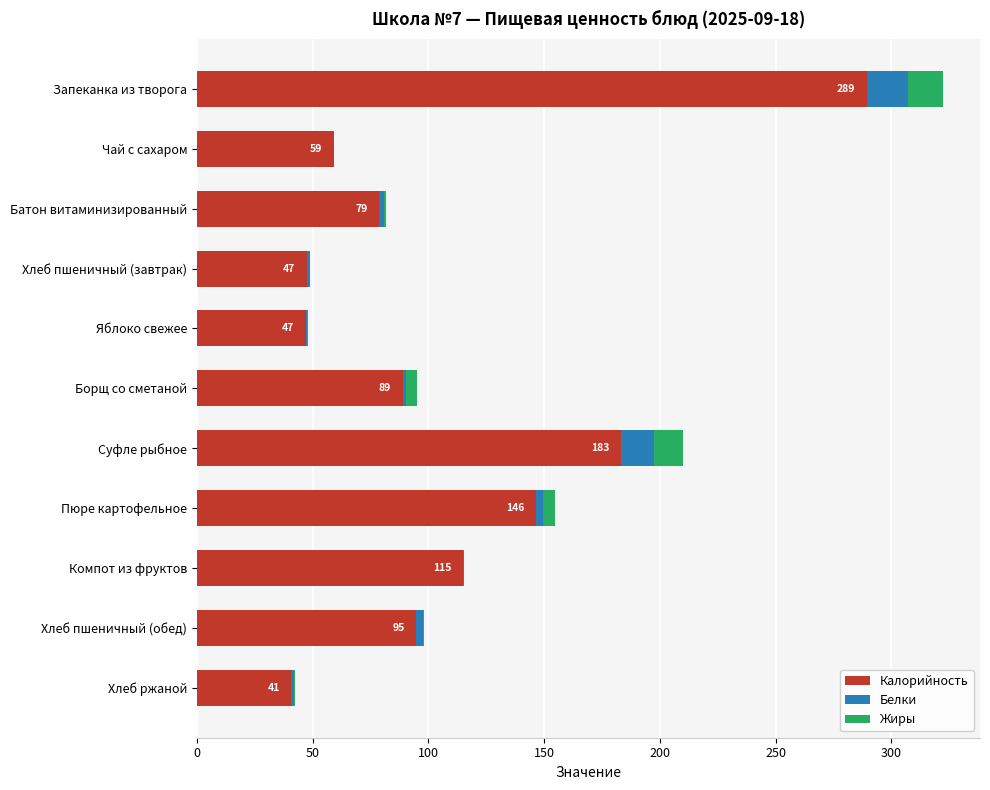

Which category has the highest value in the Калорийность series?

Запеканка из творога